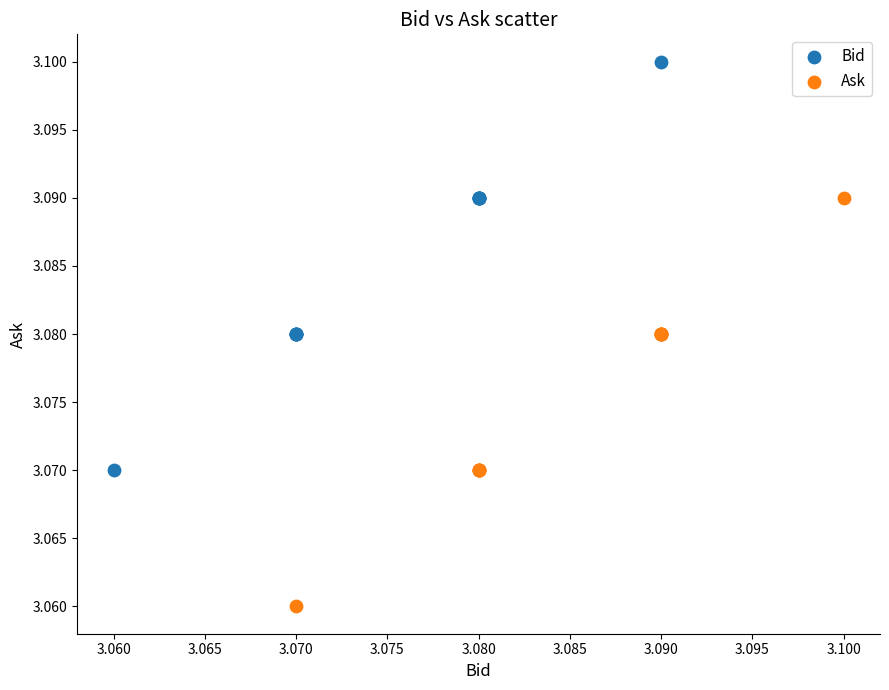

Which series reaches the maximum Y coordinate?

Bid